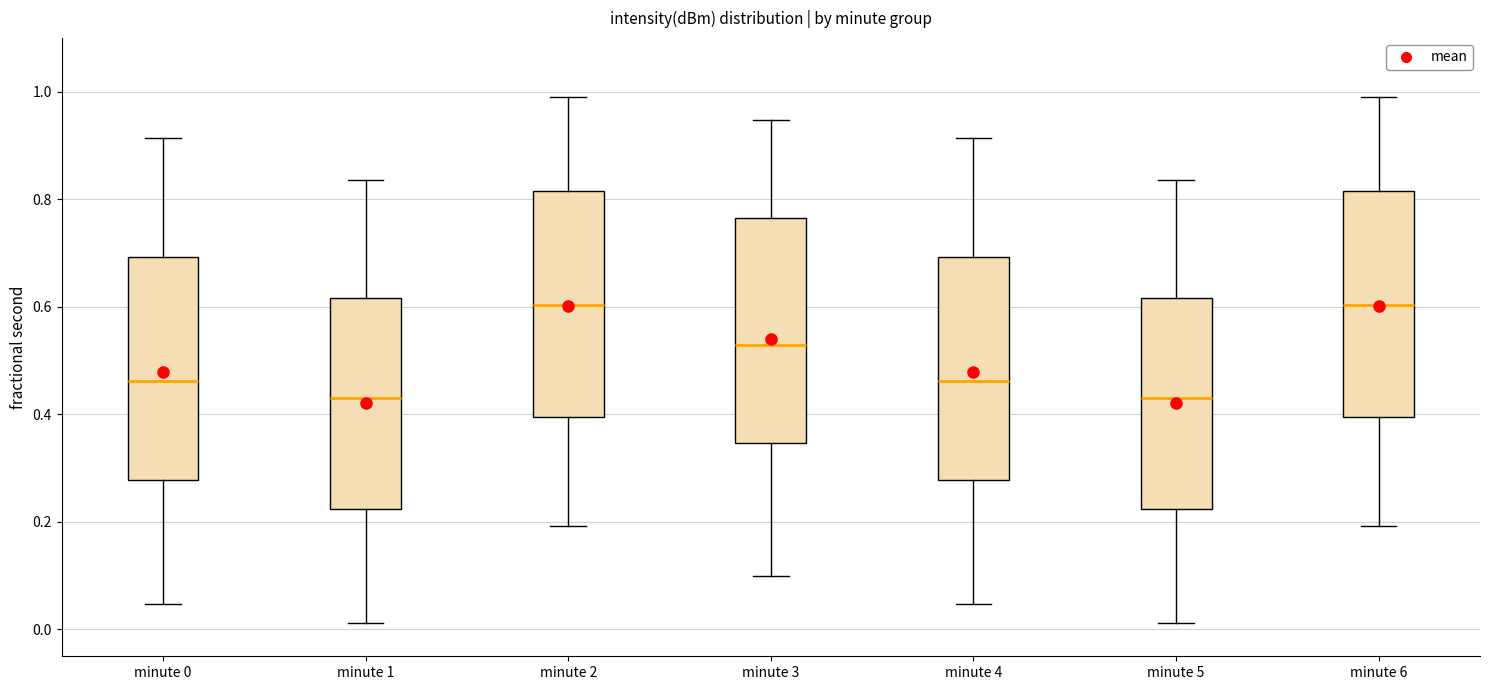

Reading left to right, transcribe this box plot: for each box, give where its median line is, the range the box spans, and where its two whiskers end, as read against the y-axis. The values are not printed on the chart, so give them approximately, as read against the axis.

minute 0: median 0.46, box 0.28 to 0.70, whiskers 0.04 to 0.92
minute 1: median 0.44, box 0.22 to 0.62, whiskers 0.02 to 0.84
minute 2: median 0.60, box 0.40 to 0.82, whiskers 0.20 to 0.98
minute 3: median 0.52, box 0.34 to 0.76, whiskers 0.10 to 0.94
minute 4: median 0.46, box 0.28 to 0.70, whiskers 0.04 to 0.92
minute 5: median 0.44, box 0.22 to 0.62, whiskers 0.02 to 0.84
minute 6: median 0.60, box 0.40 to 0.82, whiskers 0.20 to 0.98